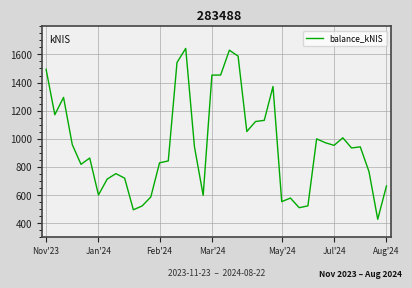

What is the sum of all values?

37998.9